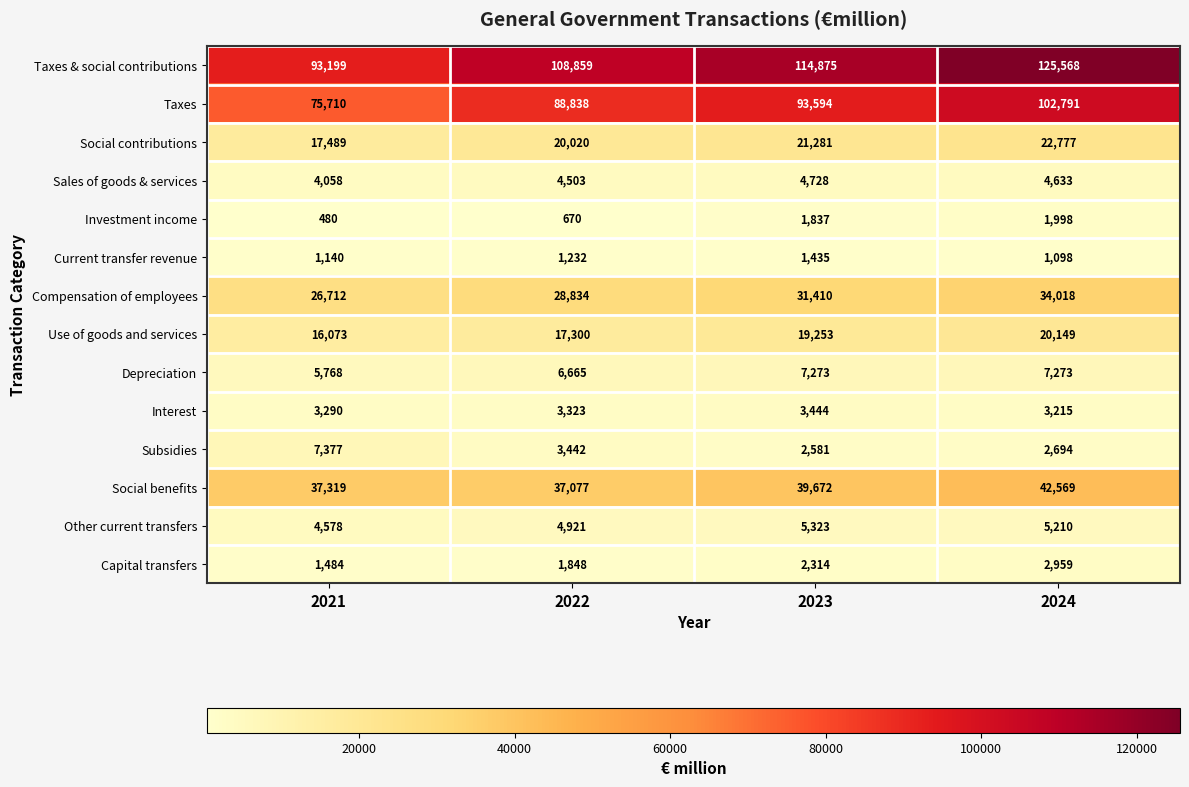

What is the difference between the highest and lowest values at 2024?

124470